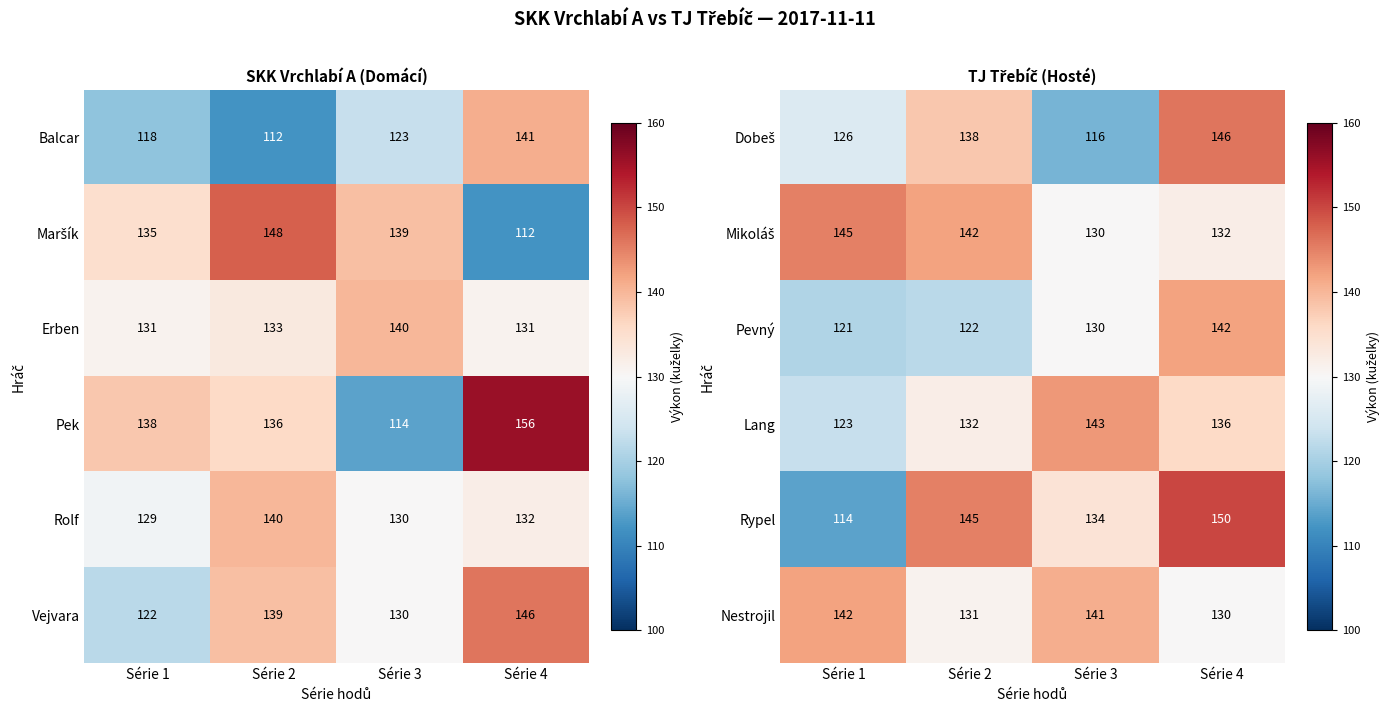

The value of Nestrojil at Série 2 is 131. True or false?

True